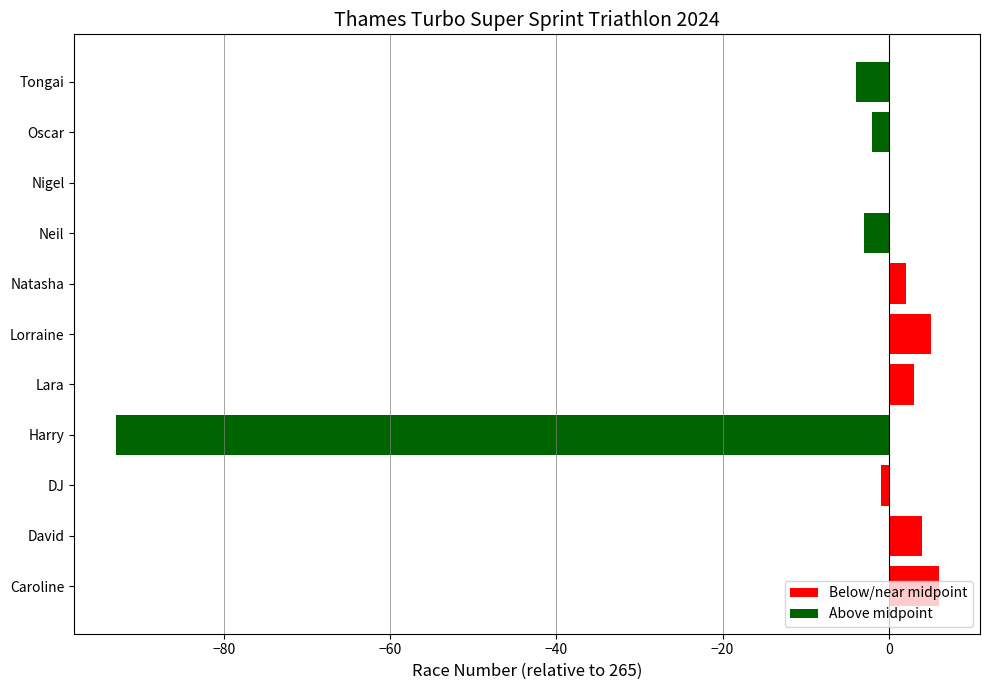

What is the greatest value displayed?

6